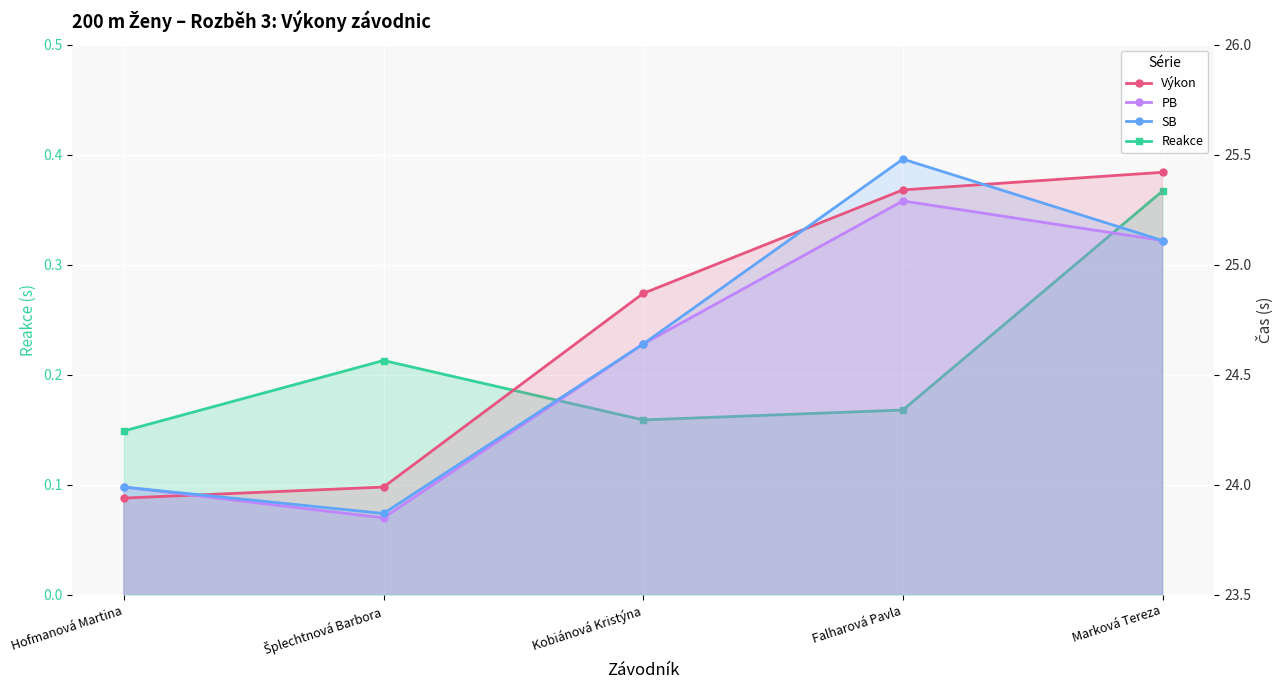

What position from the left is Kobiánová Kristýna?

3